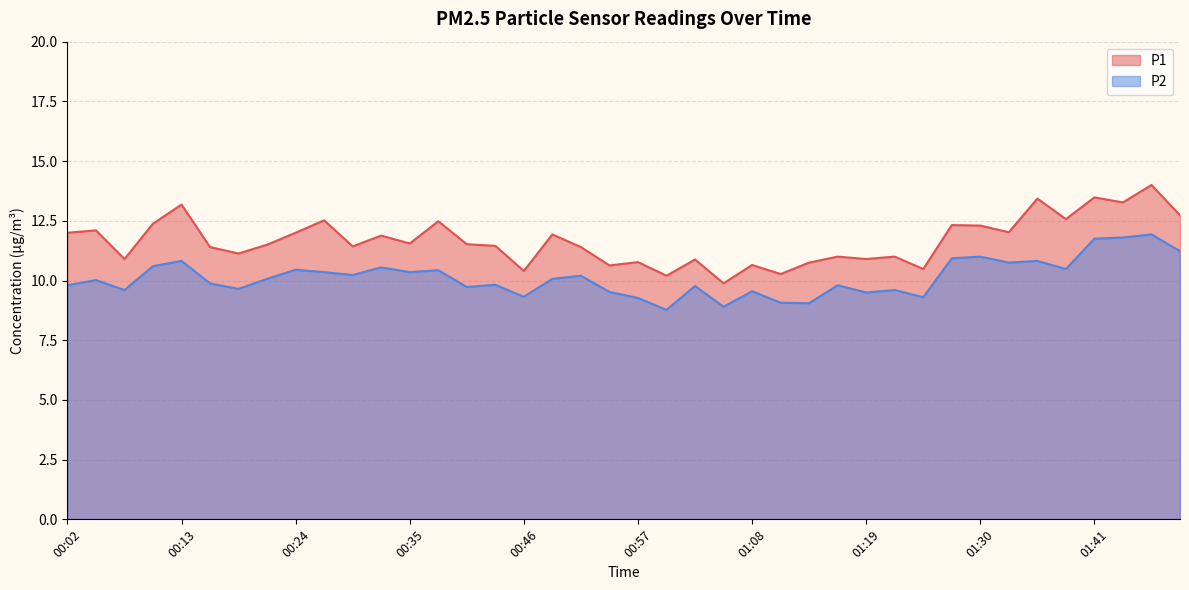

True or false: P1 and P2 intersect in this chart.

False